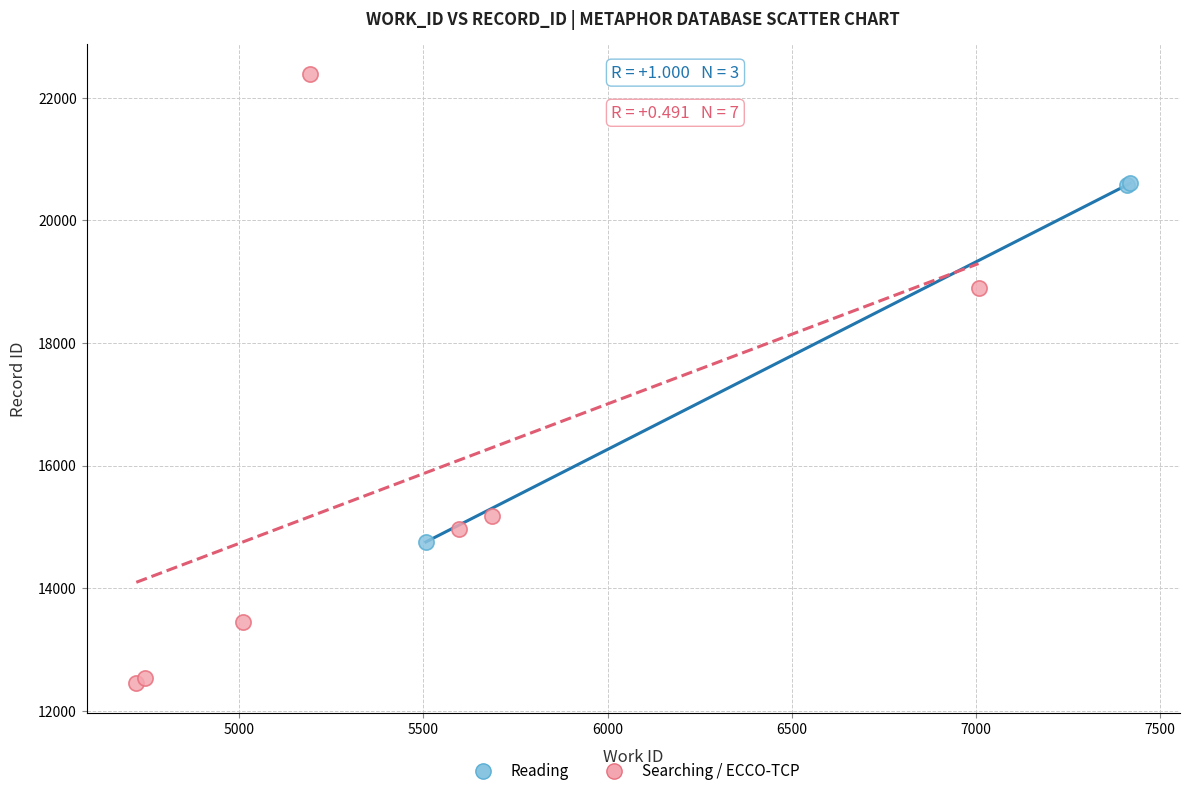

What are all the series names shown in the legend?

Reading, Searching / ECCO-TCP